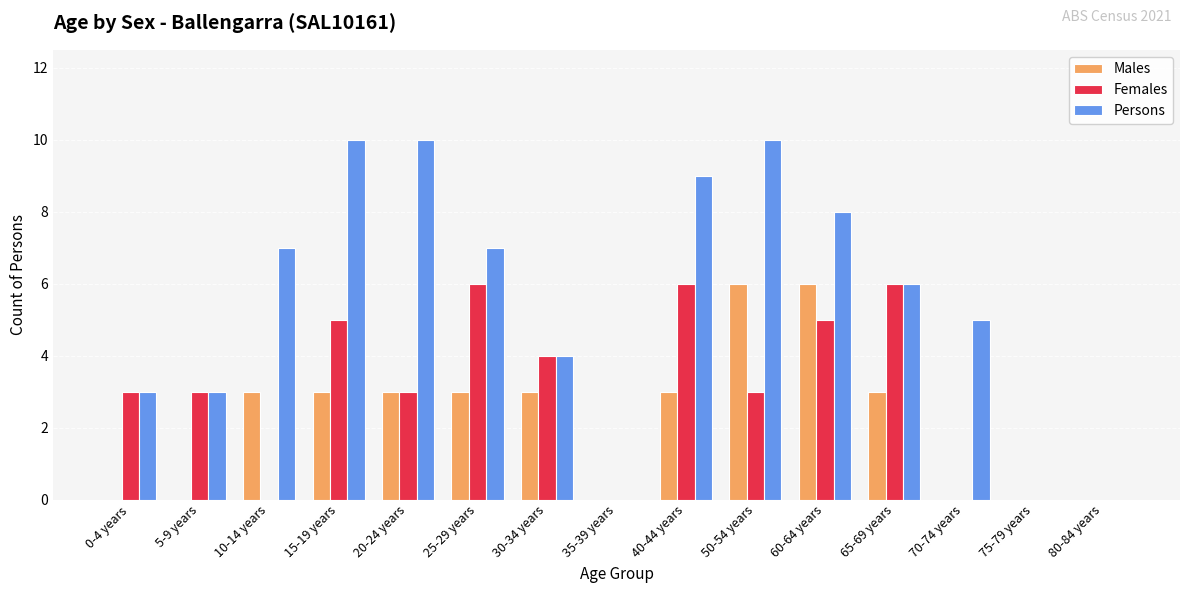

The Persons series shows 10 at 20-24 years. True or false?

True